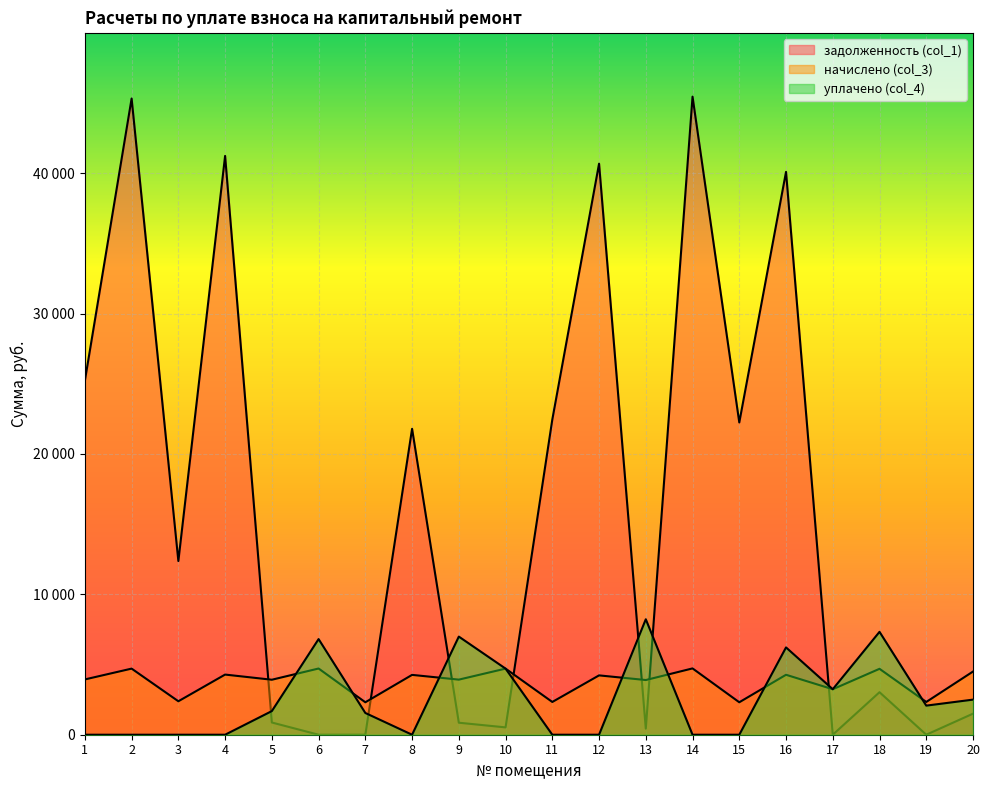

What is the total value across all series at 5?

6471.2